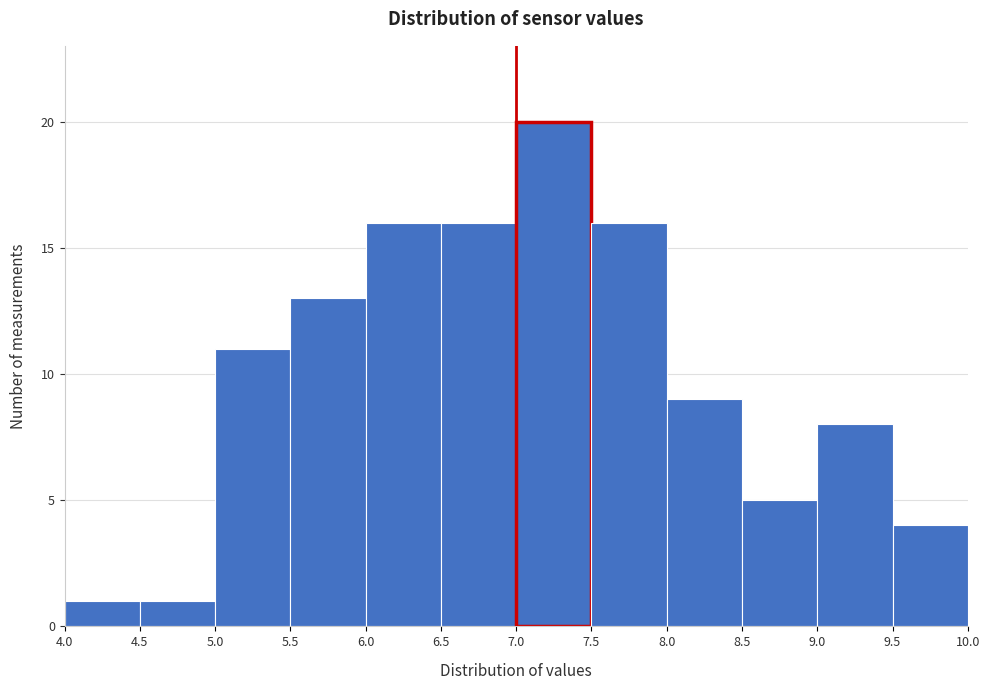

Reading left to right, list every bar in this chart as the range it spans on the x-axis followed by its height. The values are not printed on the chart, so give them approximately, as read against the axis.

4.0 to 4.5: 1
4.5 to 5.0: 1
5.0 to 5.5: 11
5.5 to 6.0: 13
6.0 to 6.5: 16
6.5 to 7.0: 16
7.0 to 7.5: 20
7.5 to 8.0: 16
8.0 to 8.5: 9
8.5 to 9.0: 5
9.0 to 9.5: 8
9.5 to 10.0: 4